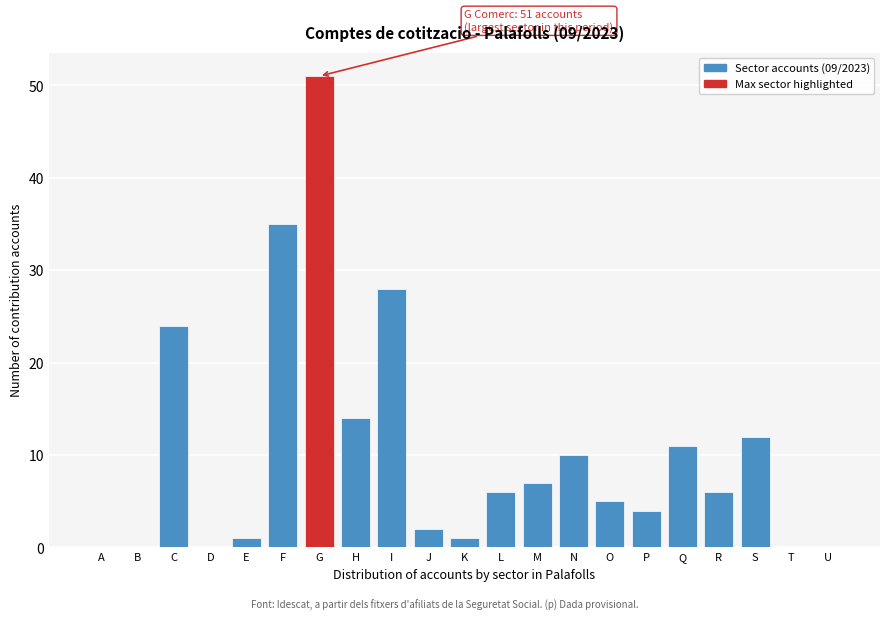

Reading left to right, what are all the values shown in this chart?

A=0	B=0	C=24	D=0	E=1	F=35	G=51	H=14	I=28	J=2	K=1	L=6	M=7	N=10	O=5	P=4	Q=11	R=6	S=12	T=0	U=0